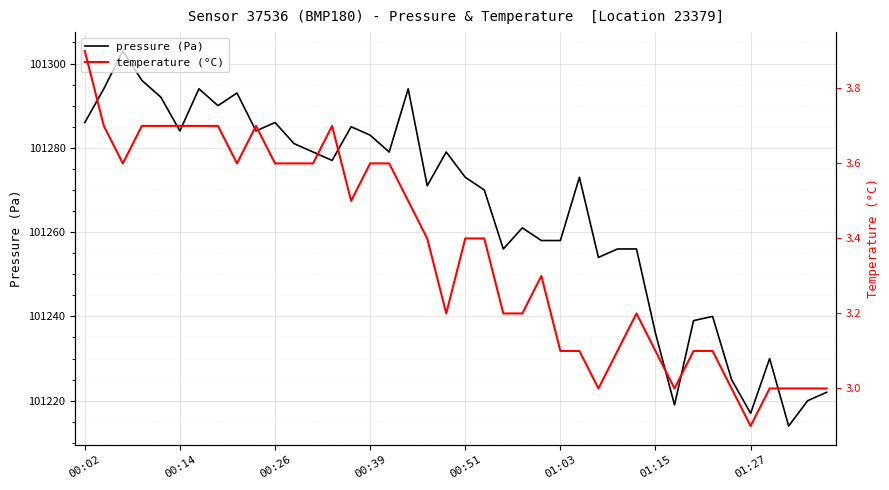

How many series are shown in this chart?

2